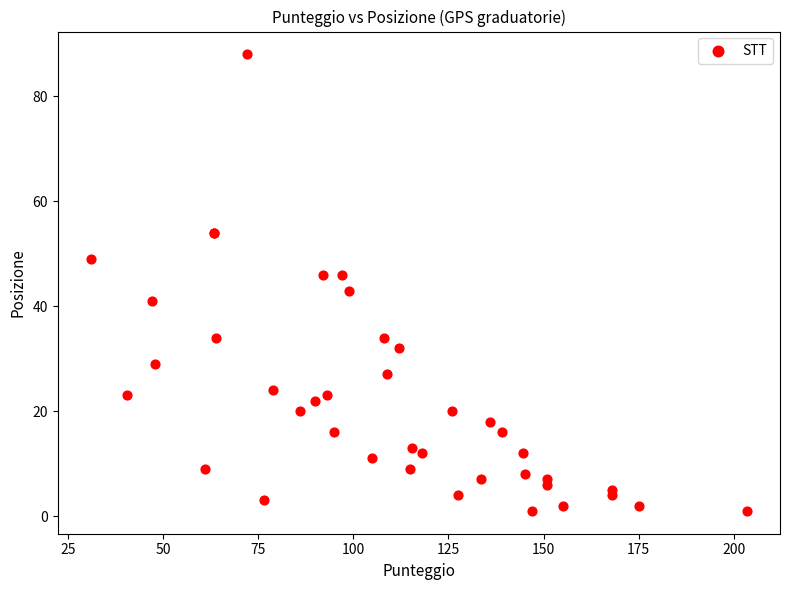

What Y value in the scatter plot is closest to 44?

43